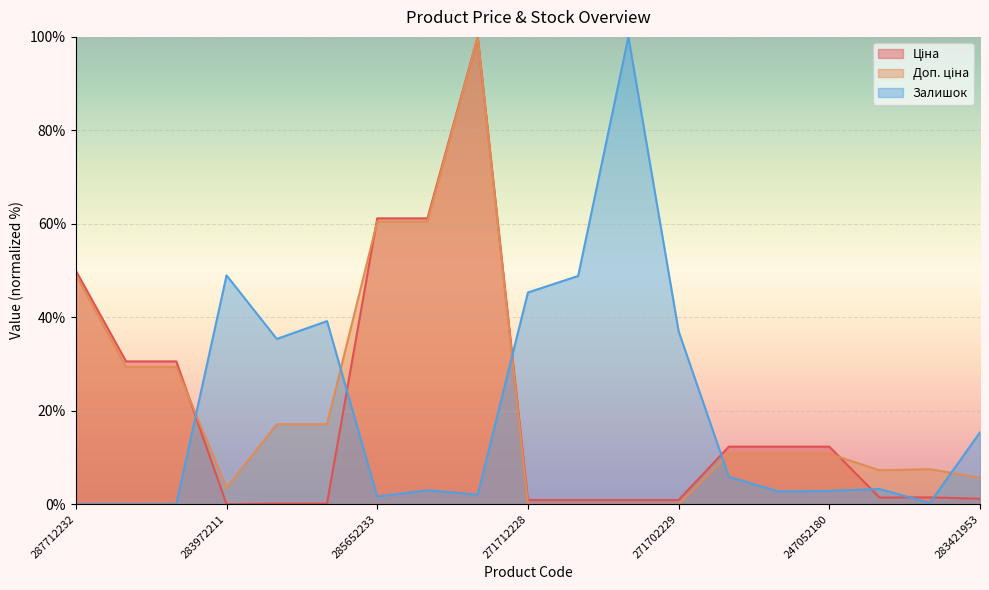

Which series changed the most between 271712228 and 284392211?

Залишок